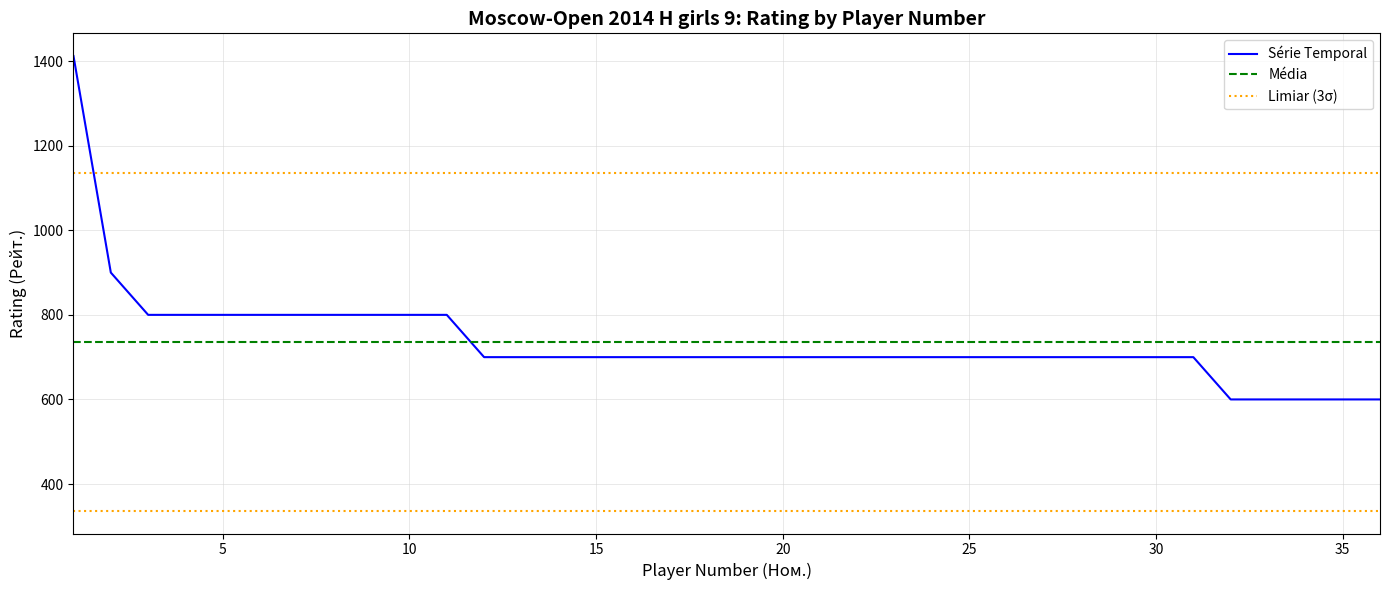

Is it true that the value at 11 is 800?

True